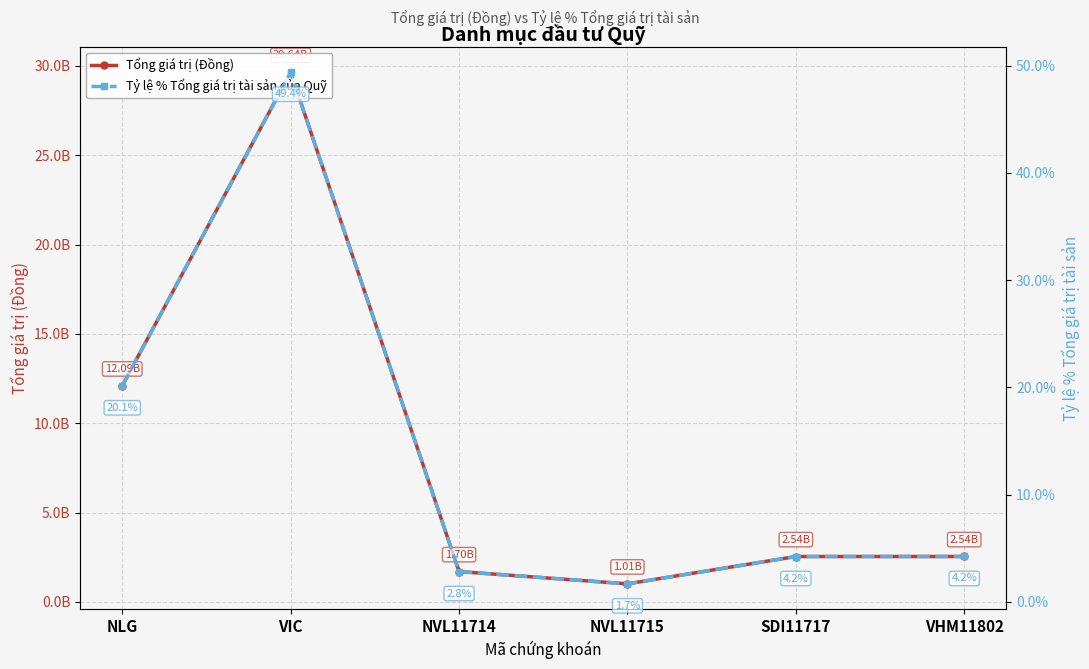

Rank the categories by Tổng giá trị (Đồng) value from lowest to highest.

NVL11715, NVL11714, SDI11717, VHM11802, NLG, VIC